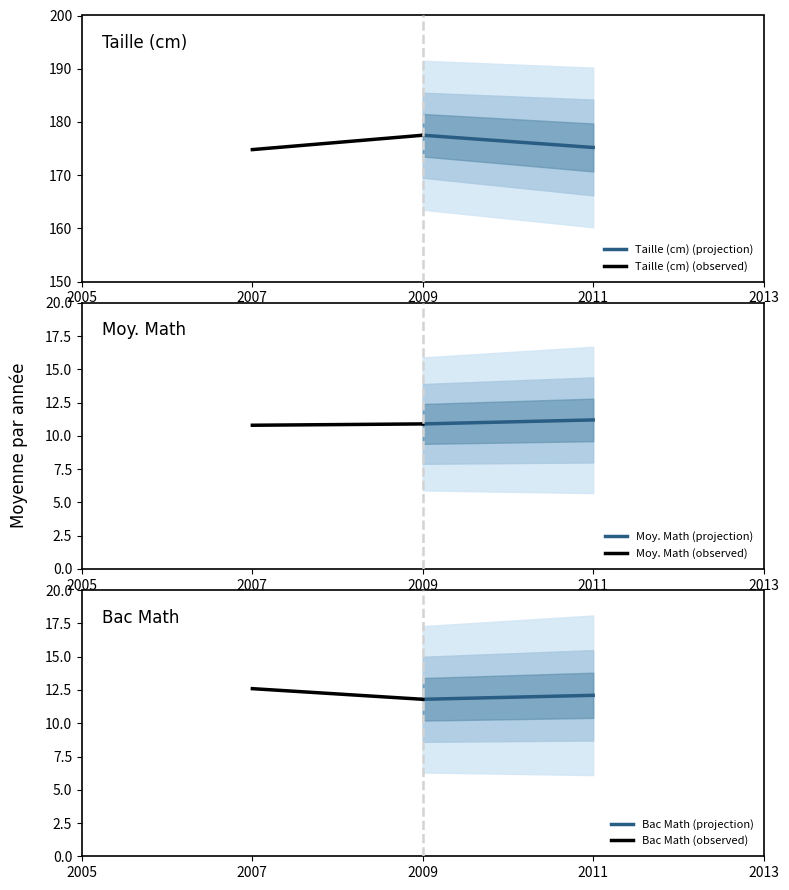

True or false: Bac Math (observed) has a value of 19.8 at 2007.

False